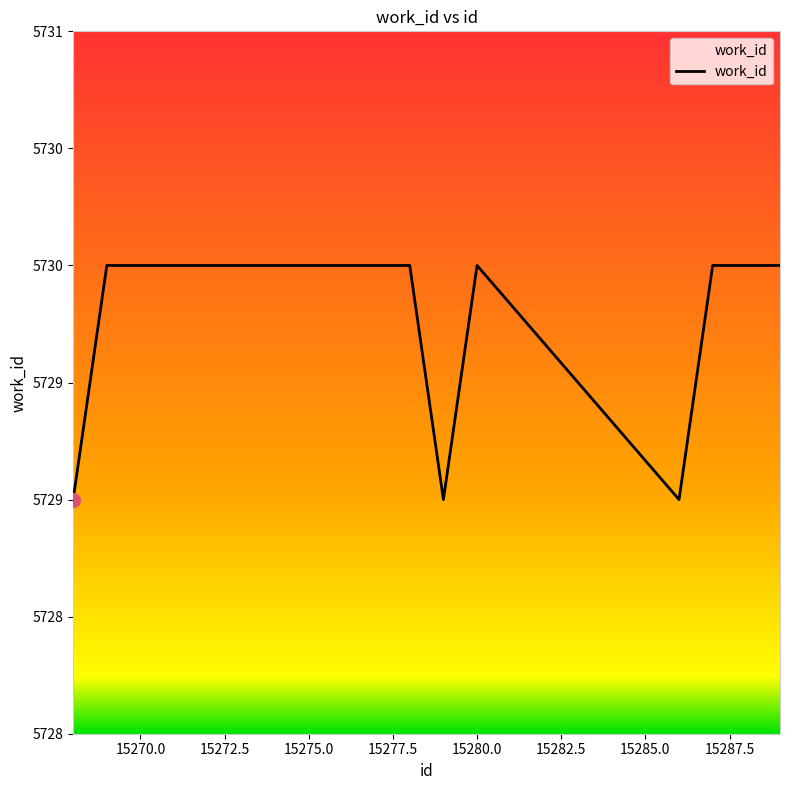

Does the chart have visible grid lines?

No